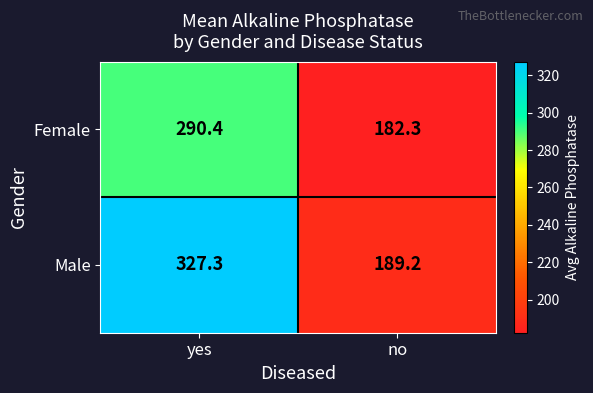

What is the sum of the Male values at no and yes?

516.5